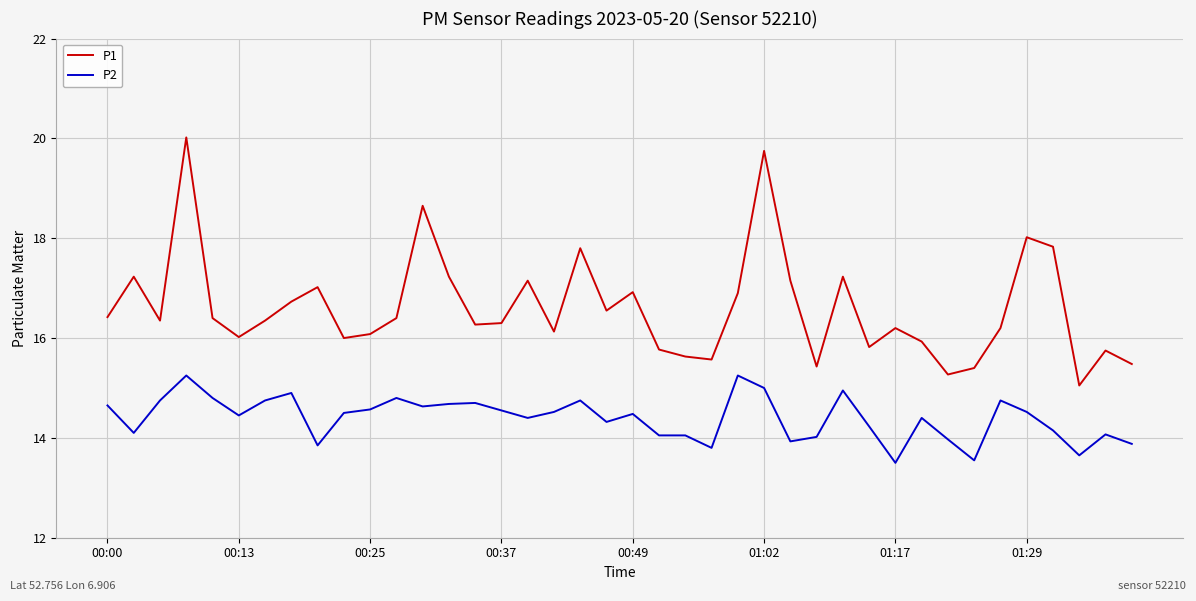

What is the minimum value shown in the chart?

13.5